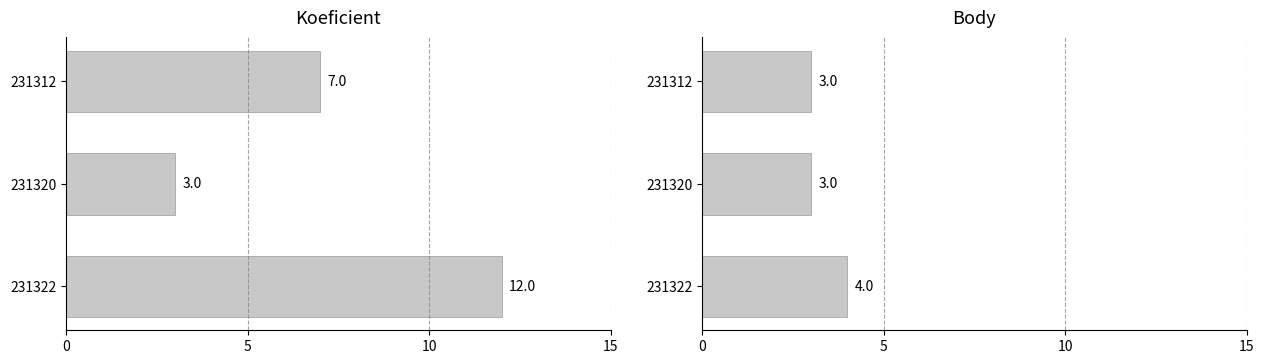

Reading right to left, list all the values displayed in this chart.

Koeficient: 12	3	7
Body: 4	3	3